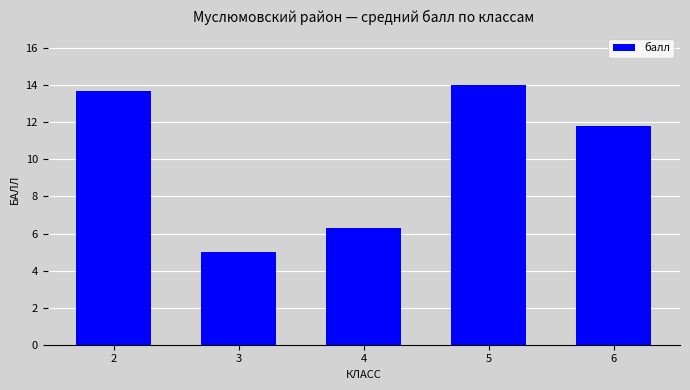

List the labels in order of value, smallest first.

3, 4, 6, 2, 5